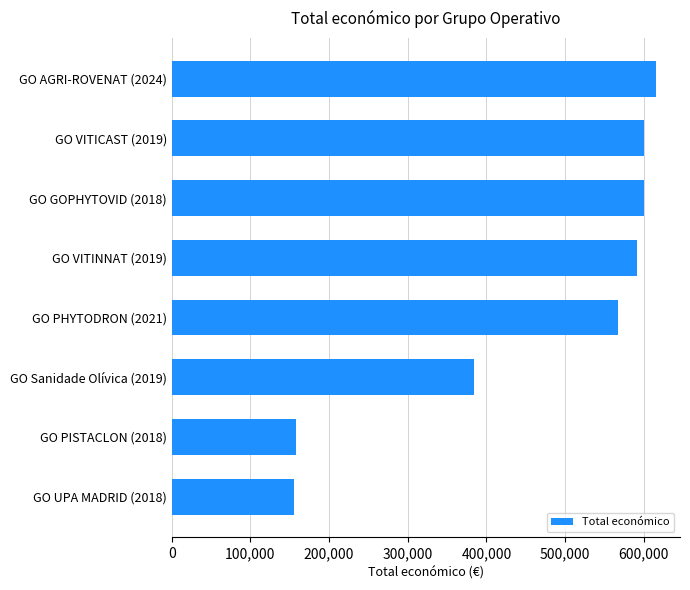

What is the ratio of the value at GO PISTACLON (2018) to the value at GO UPA MADRID (2018)?

1.0